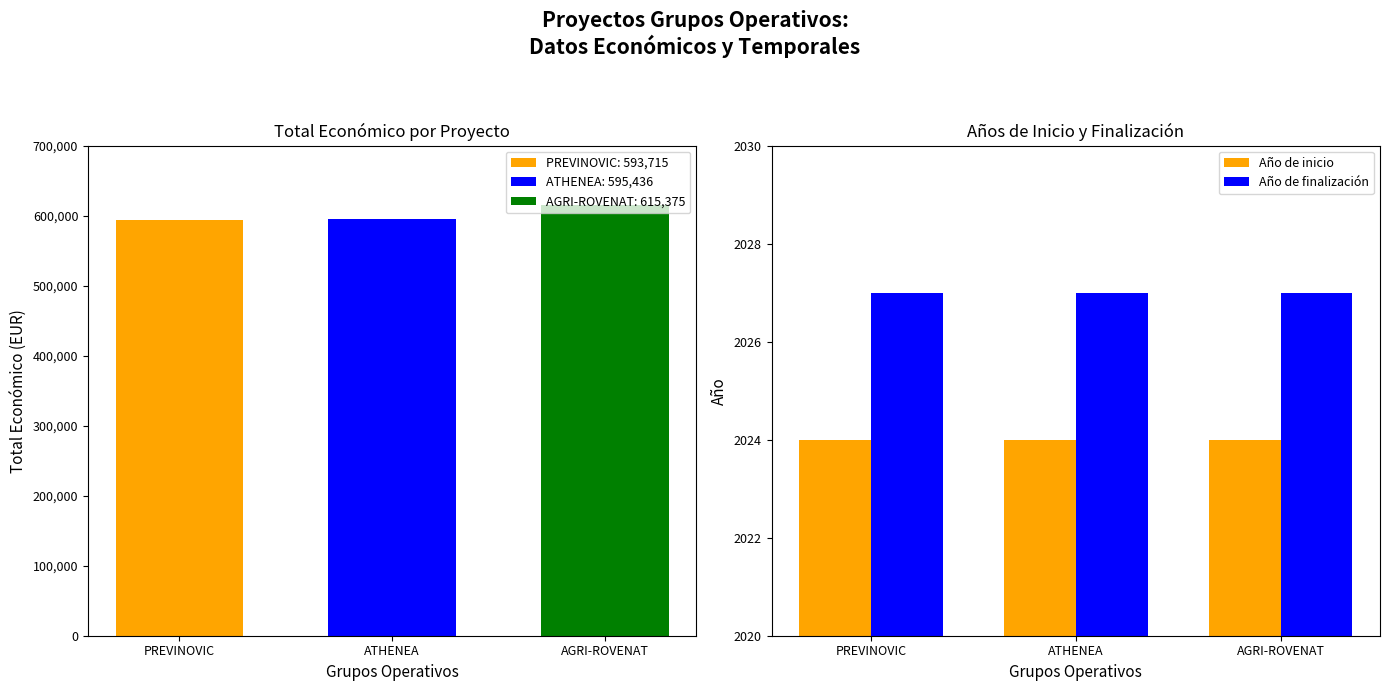

What is the approximate value of Año de finalización at AGRI-ROVENAT?

2027